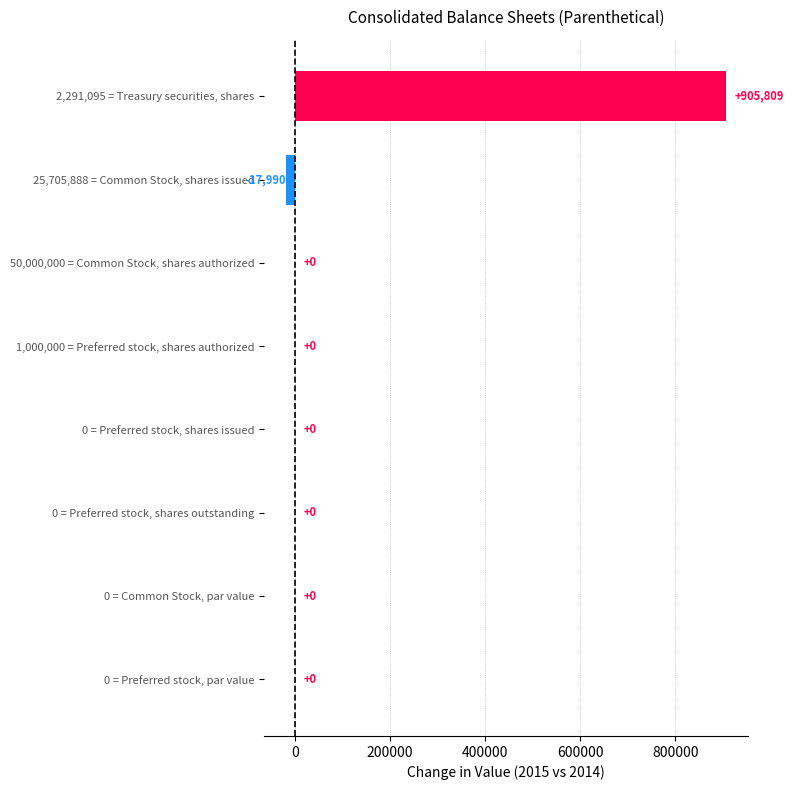

True or false: the data shows 905809 at 2,291,095 = Treasury securities, shares.

True